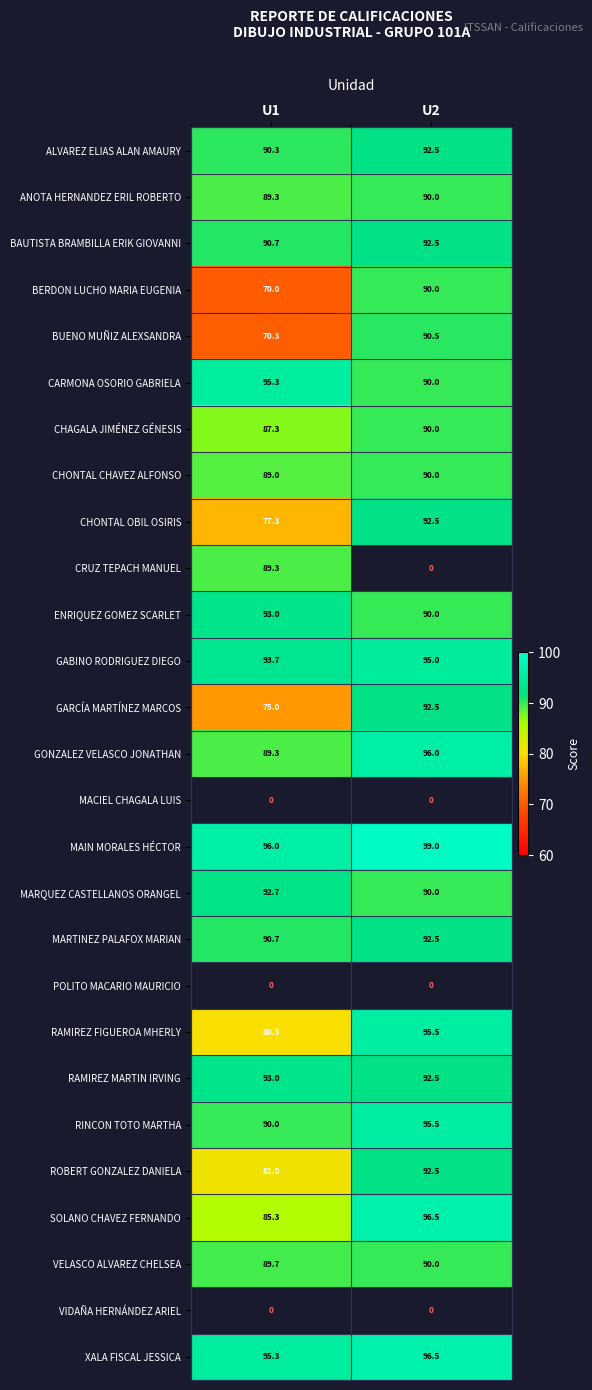

What is the sum of the GONZALEZ VELASCO JONATHAN values at U1 and U2?

185.3